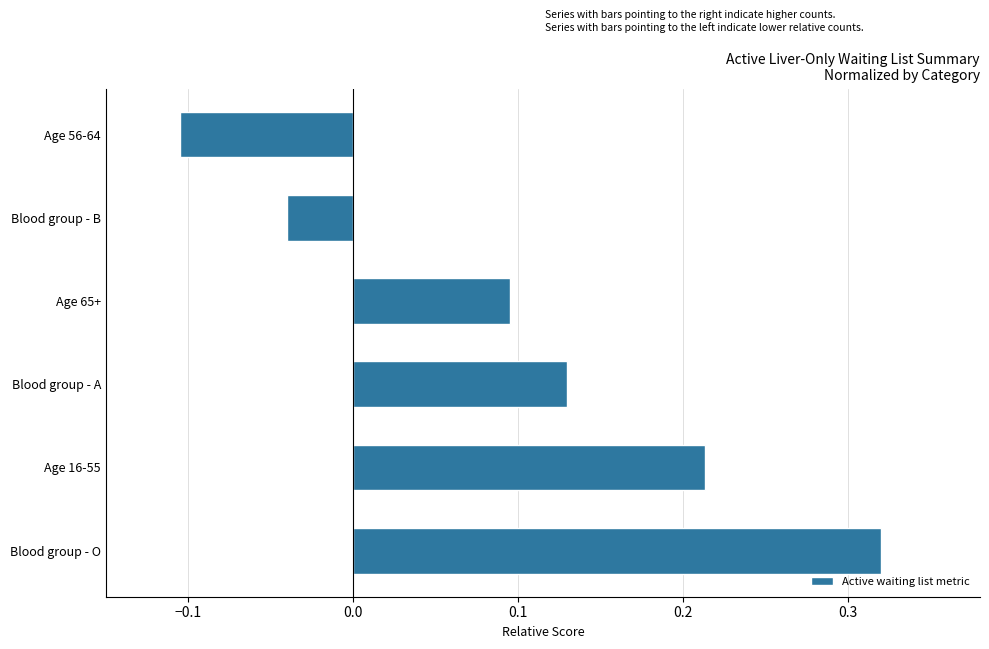

At which category does the chart reach its peak across all series?

Blood group - O